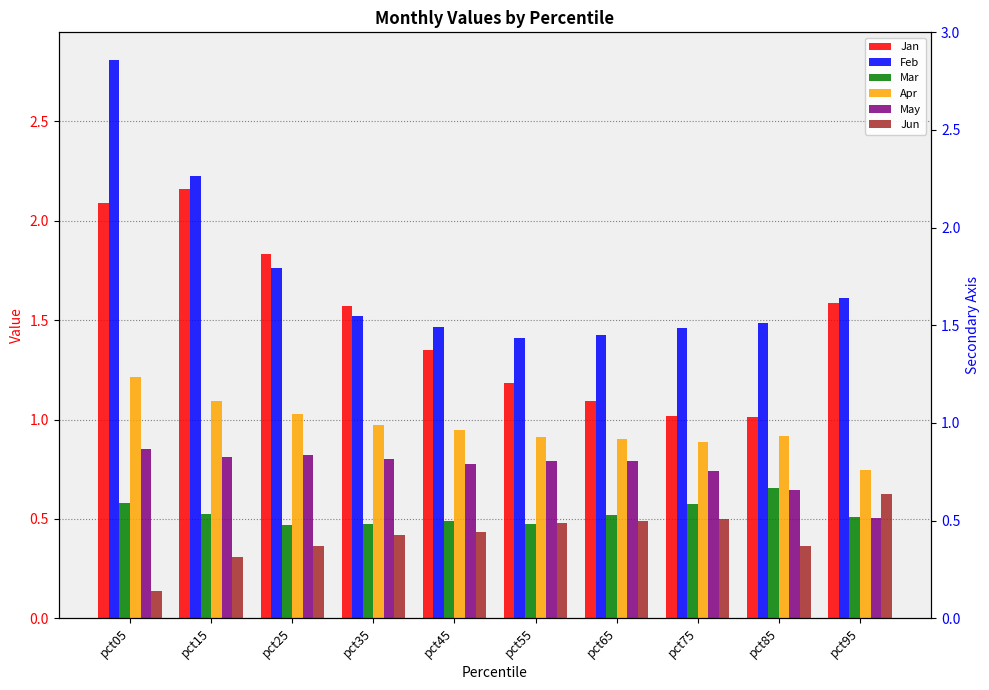

List the series in order of their peak value, lowest first.

Jun, Mar, May, Apr, Jan, Feb